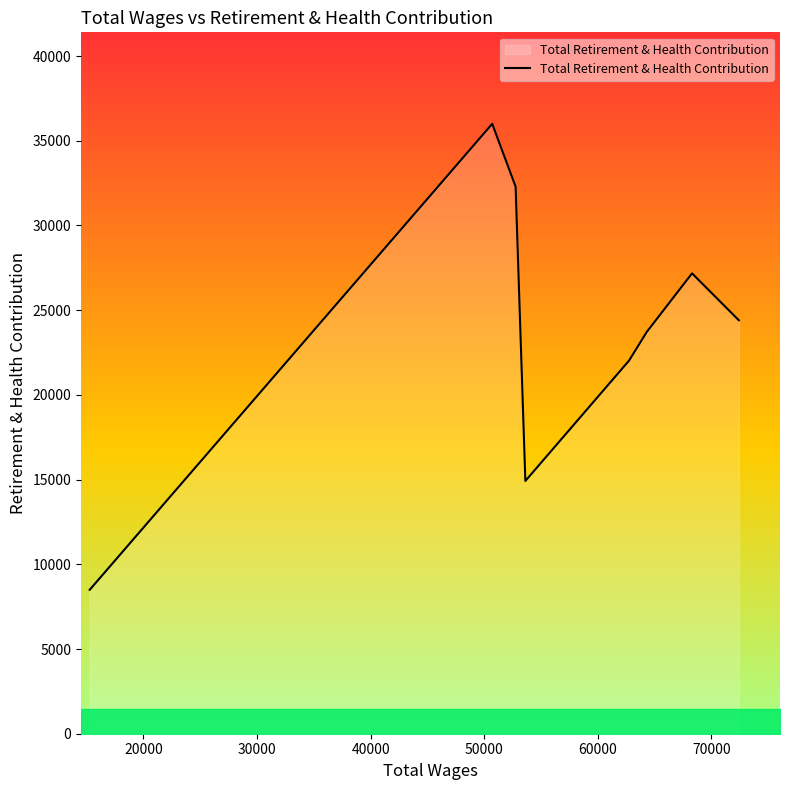

Does the chart display data point markers on the line(s)?

No